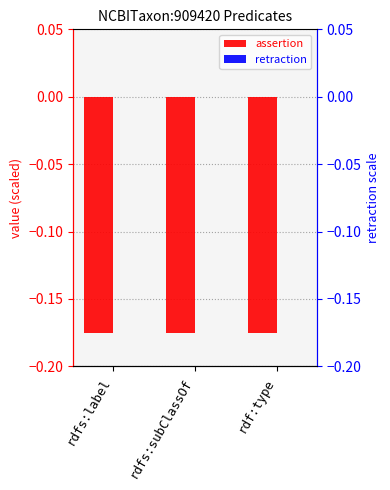

At which label does assertion reach its minimum?

rdfs:label